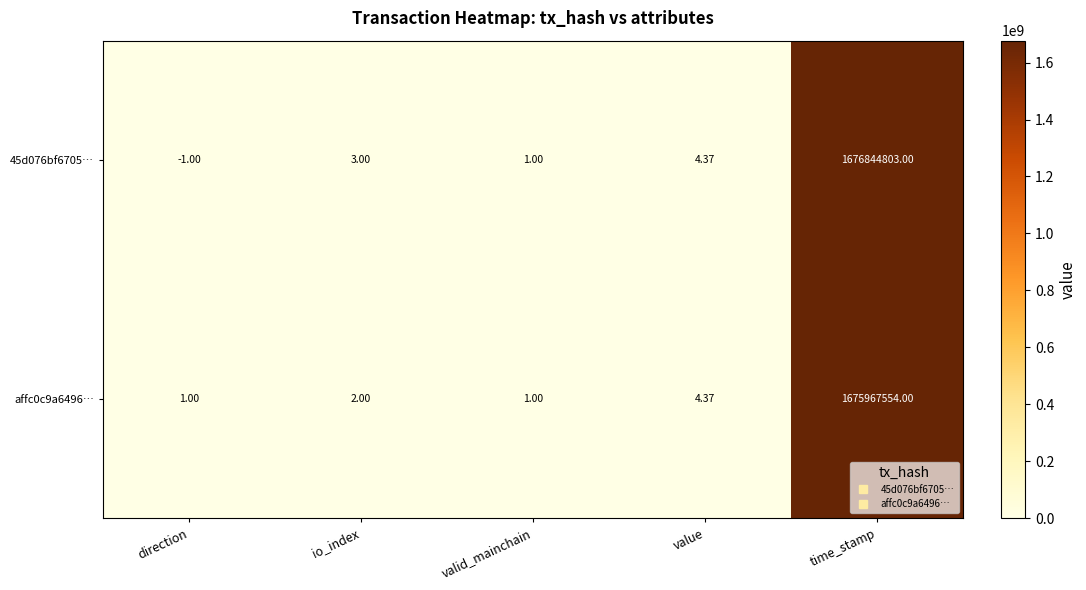

Rank the series at time_stamp from highest to lowest value.

45d076bf6705…, affc0c9a6496…